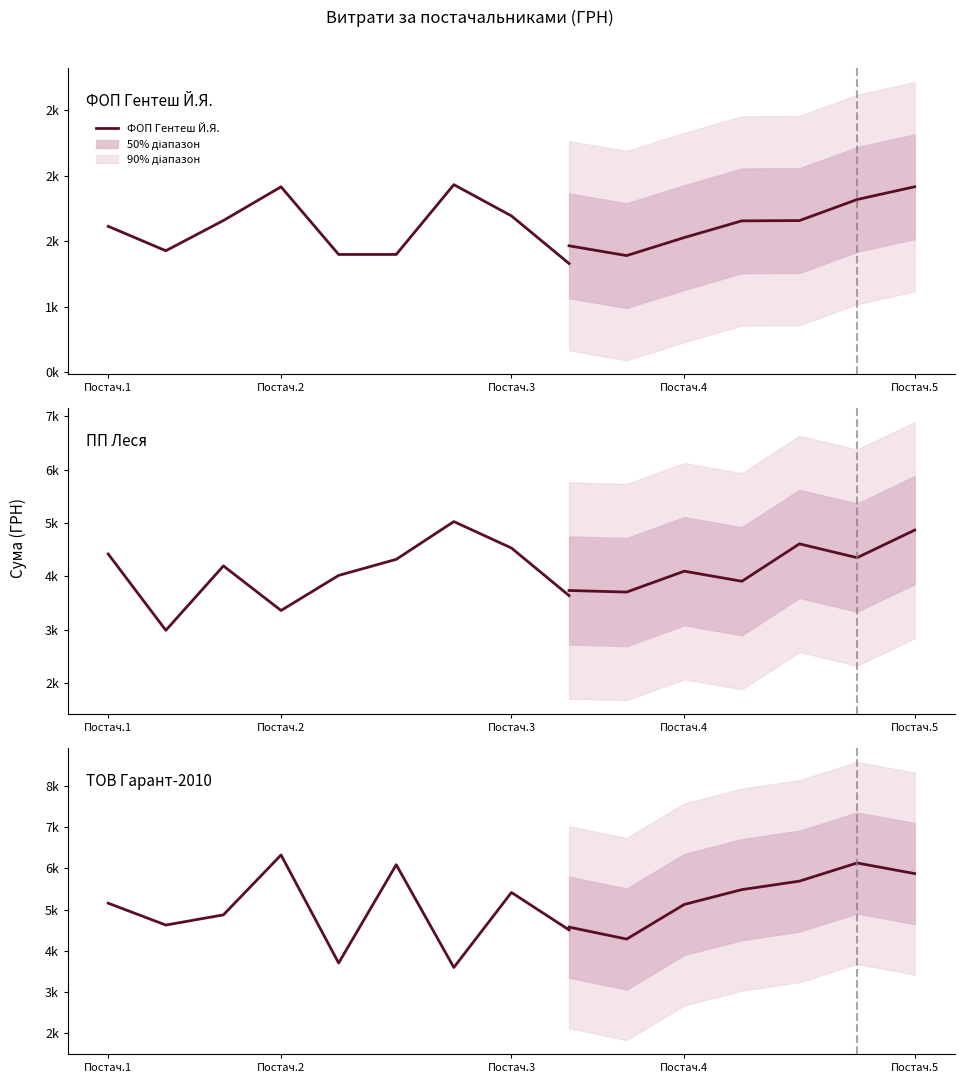

True or false: ПП Леся and ФОП Гентеш Й.Я. cross at least once.

False